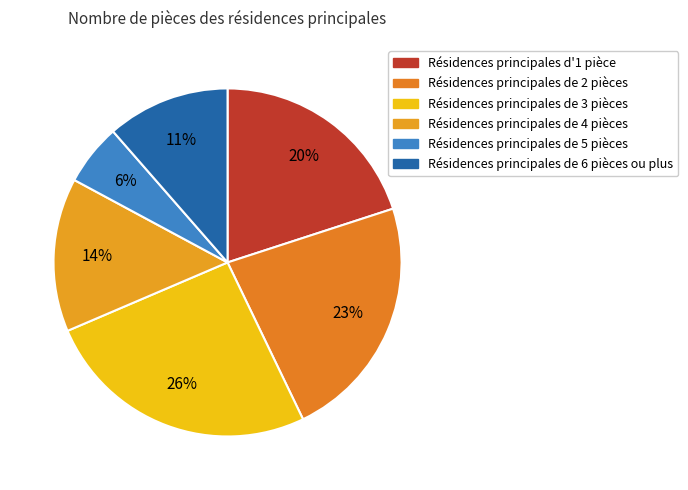

How many segments does this pie chart have?

6